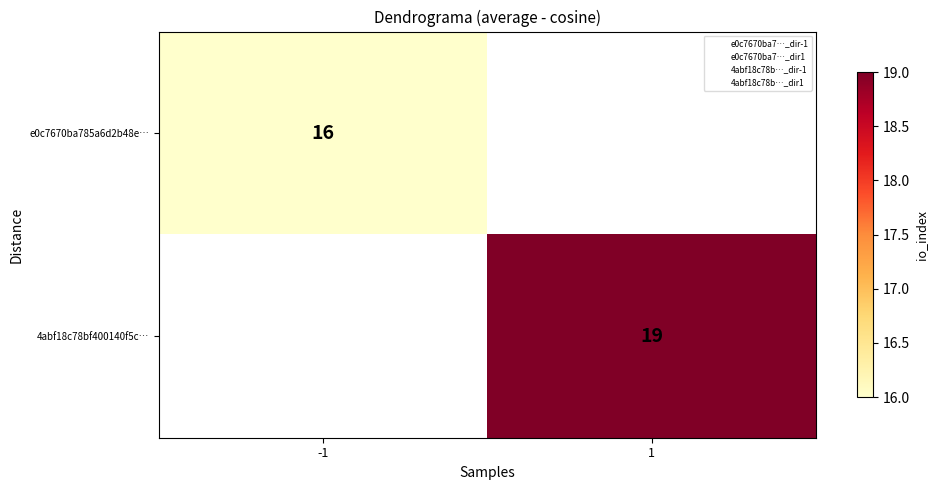

At how many categories does at least one series exceed 18?

1